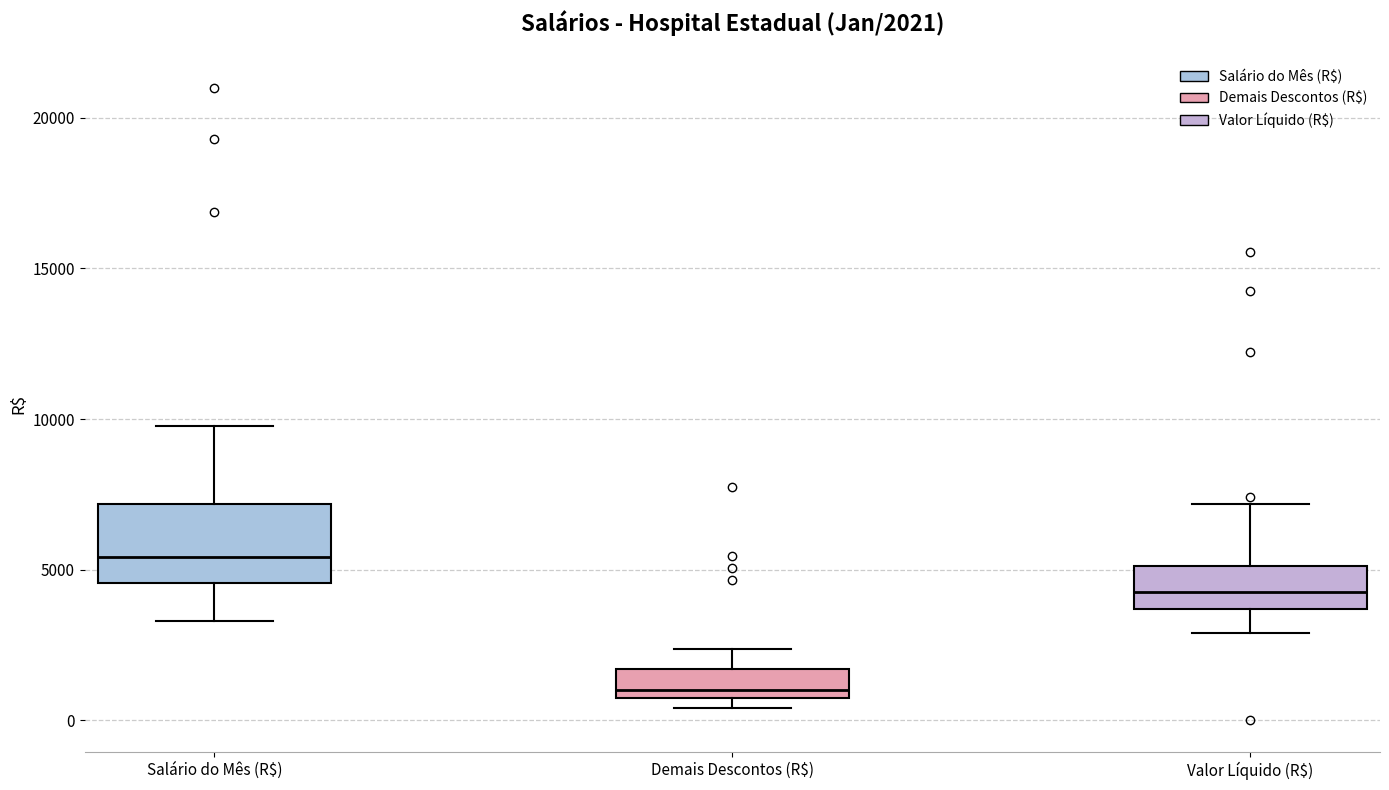

Which box is the tallest, from its lower edge to its upper edge?

Salário do Mês (R$)